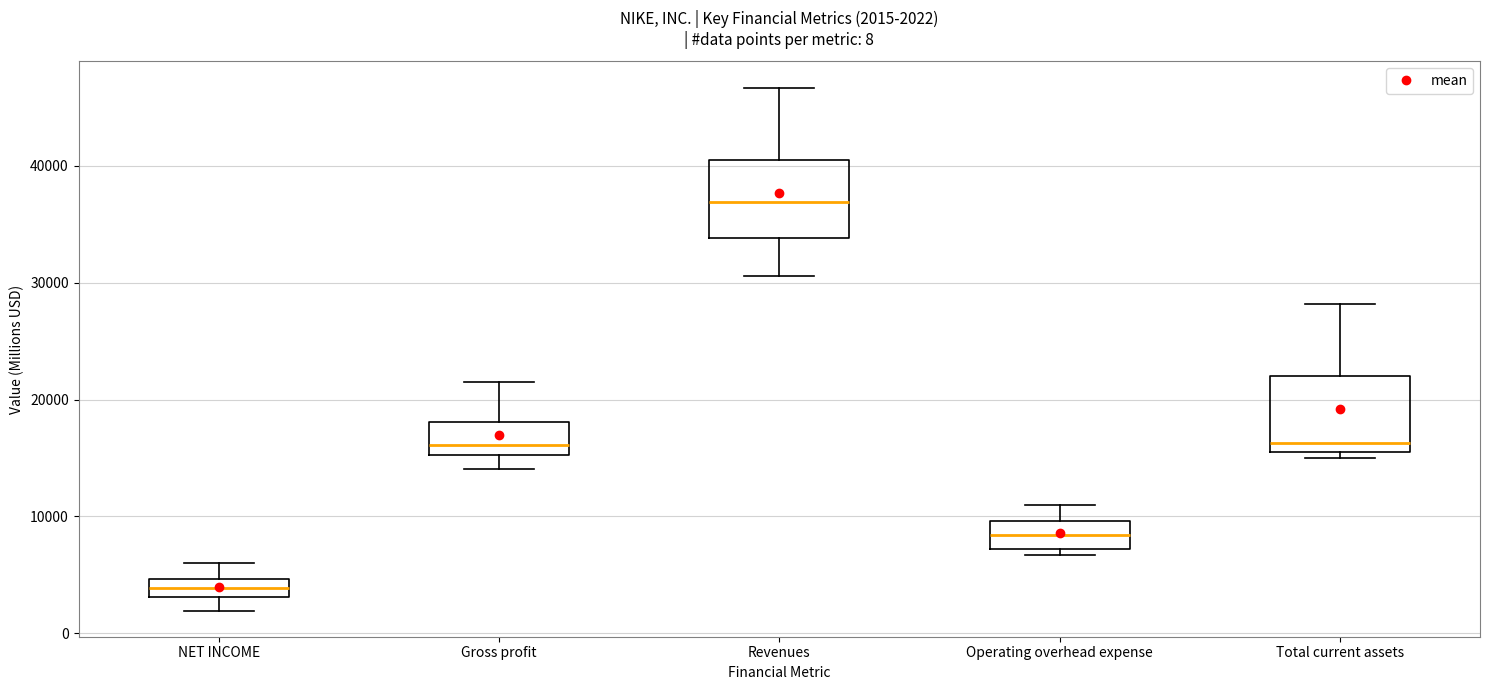

Which box's median line is the highest?

Revenues